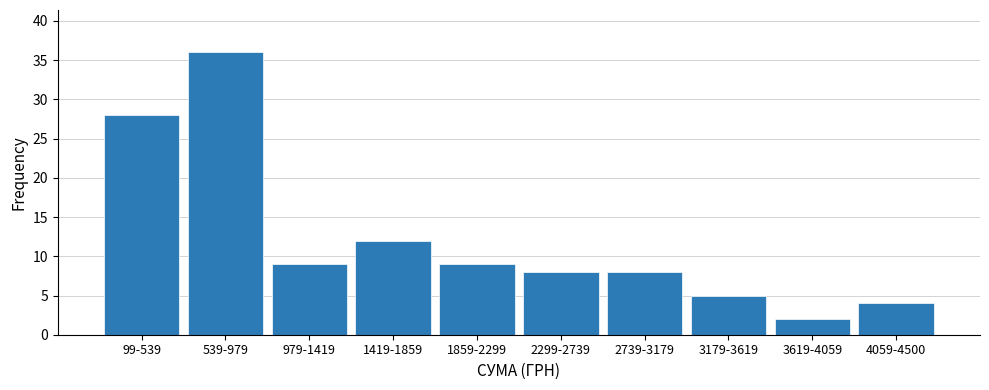

Reading left to right, extract all data points from this chart.

28	36	9	12	9	8	8	5	2	4